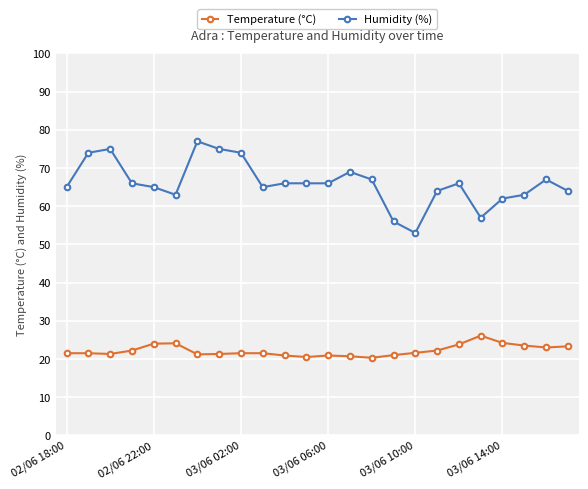

True or false: Temperature (°C) has more than 1 interior local peaks.

True